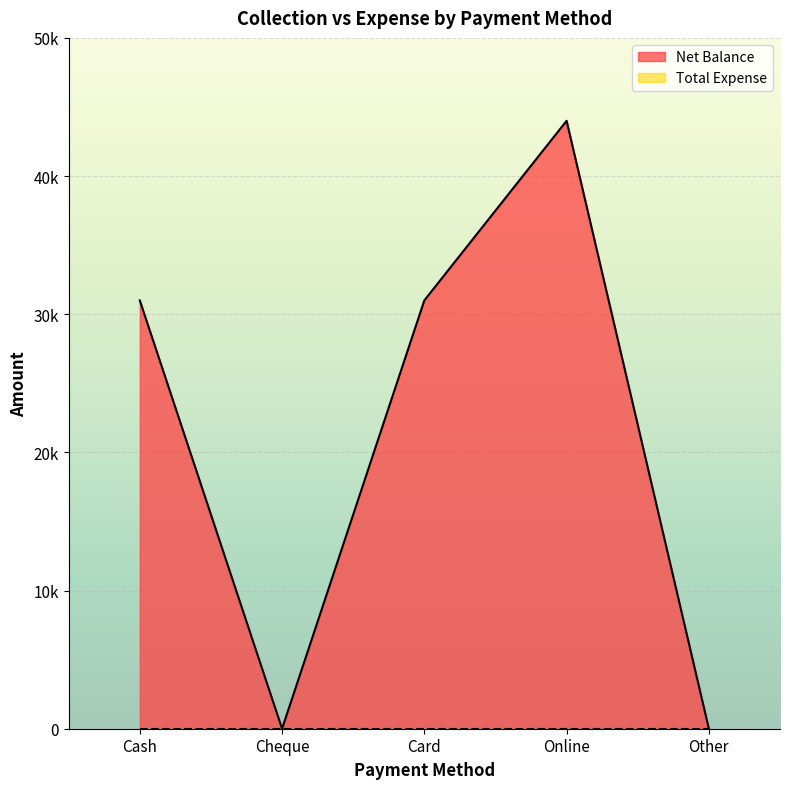

What is the label of the 2nd point from the left?

Cheque